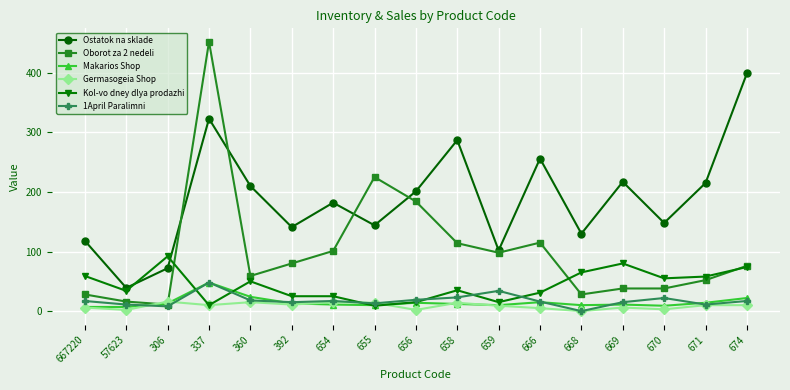

How many times do Kol-vo dney dlya prodazhi and 1April Paralimni cross each other?

6